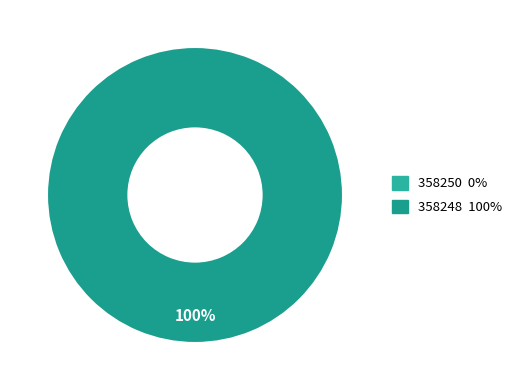

Which slice is the largest?

358248